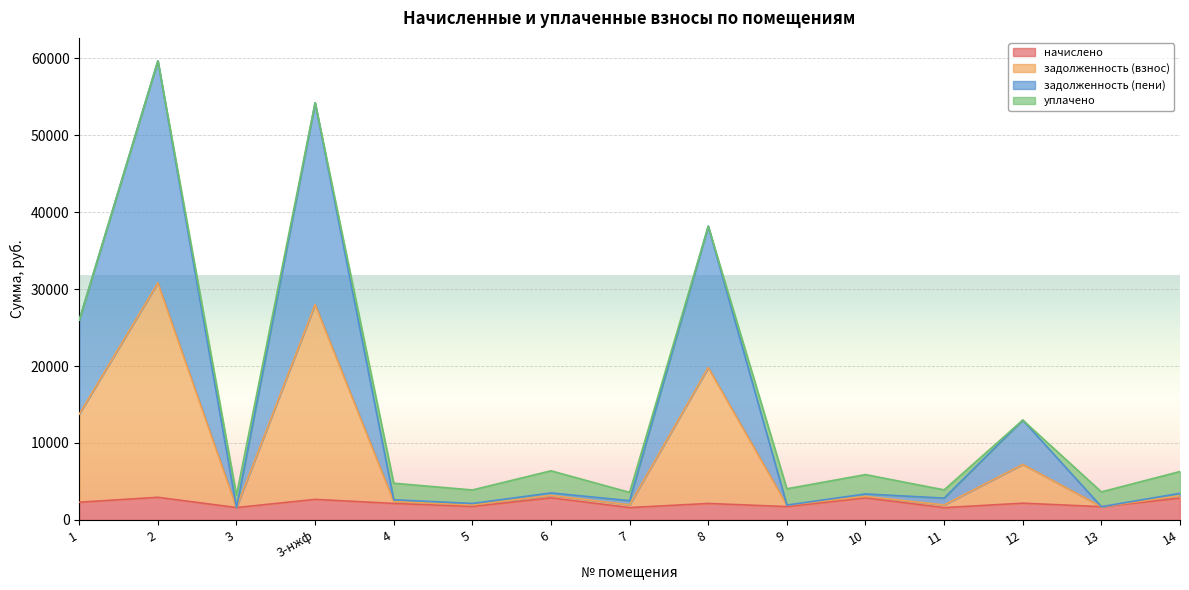

What is the lowest value of the начислено series?

1600.6